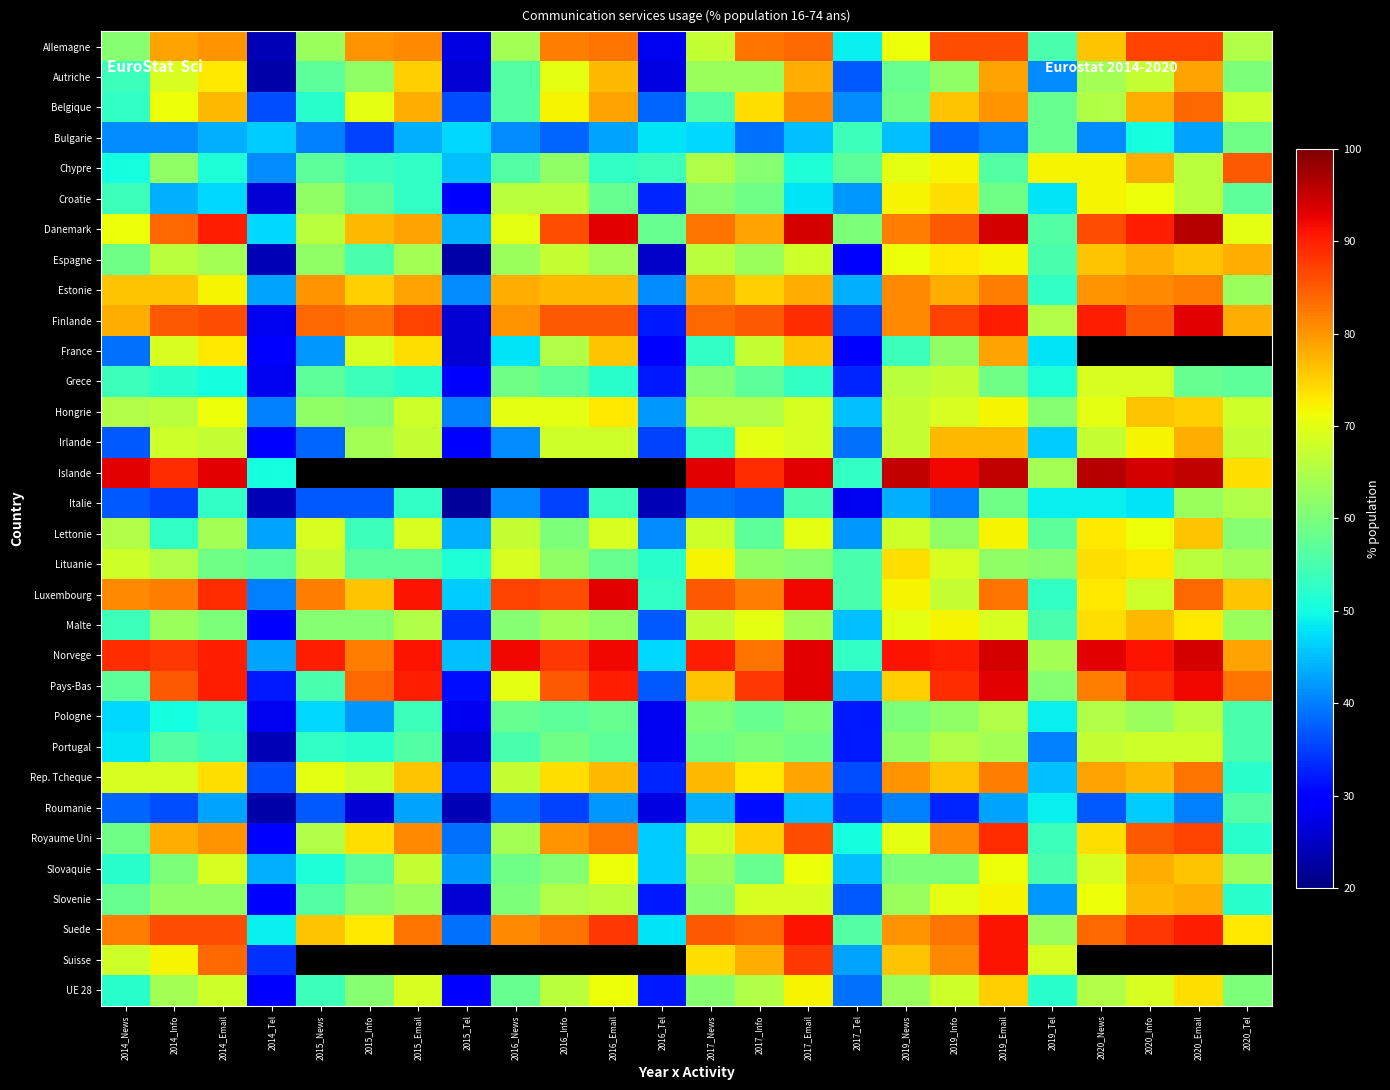

Is the value of Belgique at 2014_Info greater than the value of Slovenie at 2014_News?

Yes